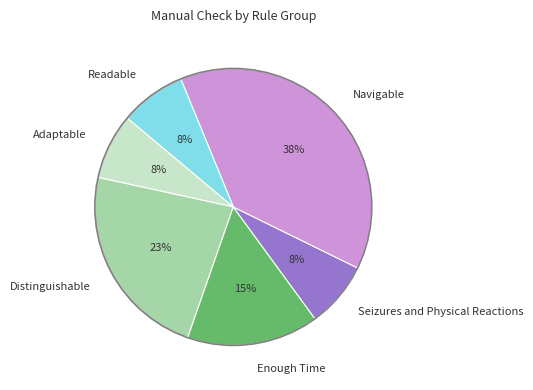

Is the sum of Seizures and Physical Reactions and Adaptable greater than half?

No